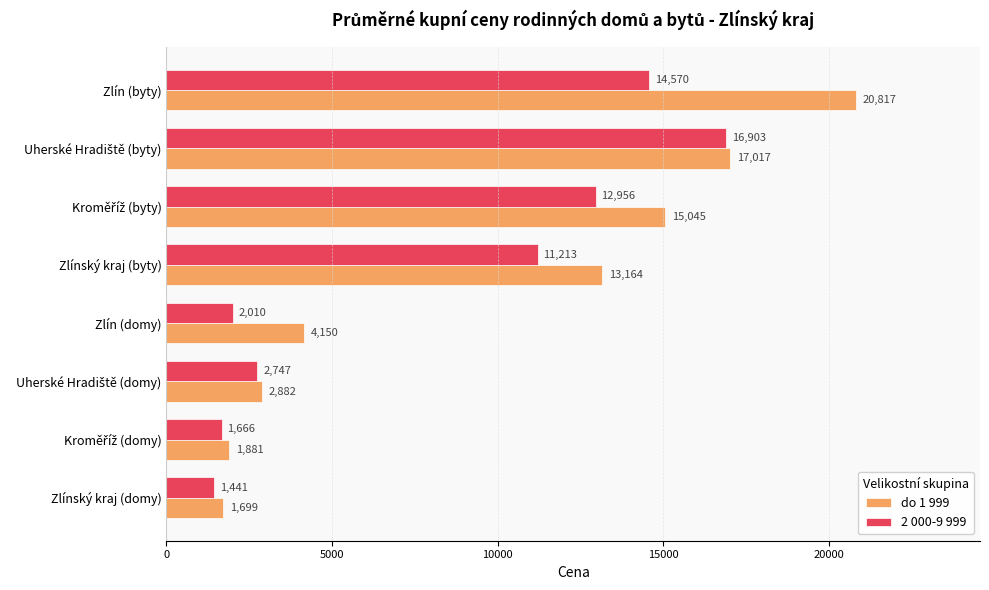

What are all the series names shown in the legend?

do 1 999, 2 000-9 999